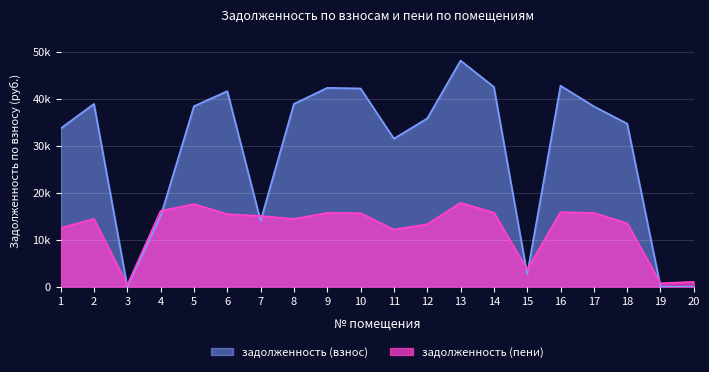

Rank the series by their average value, from lowest to highest.

задолженность (пени), задолженность (взнос)